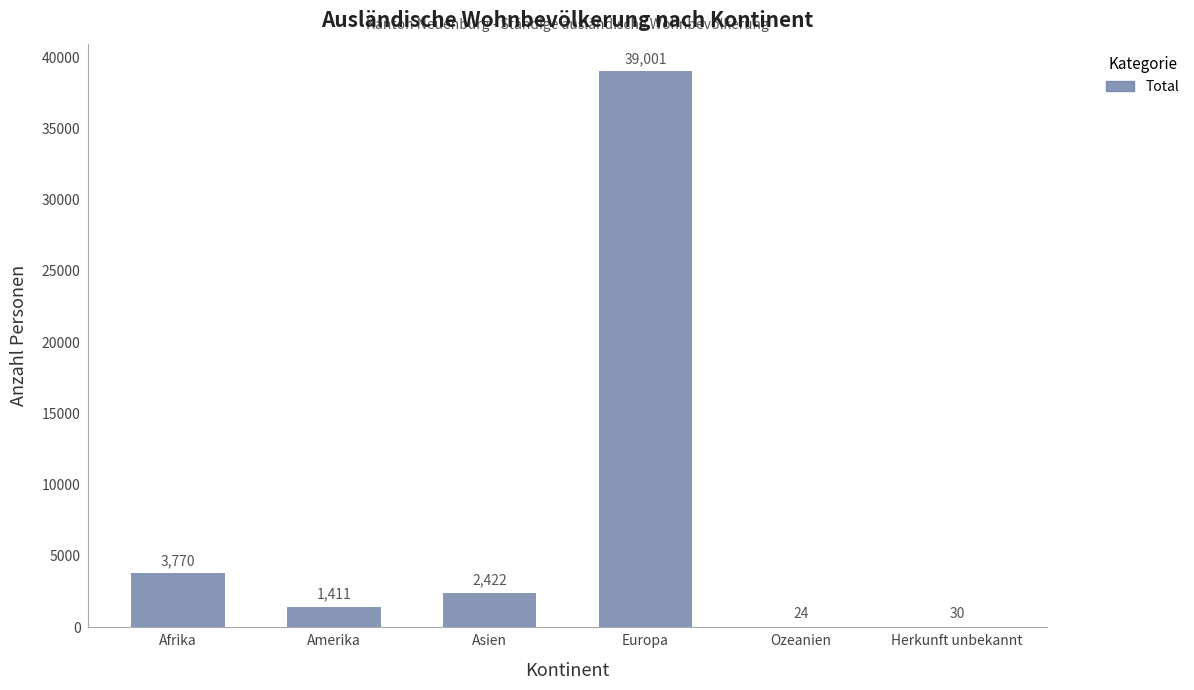

Reading left to right, list all the values displayed in this chart.

Afrika=3770	Amerika=1411	Asien=2422	Europa=39001	Ozeanien=24	Herkunft unbekannt=30